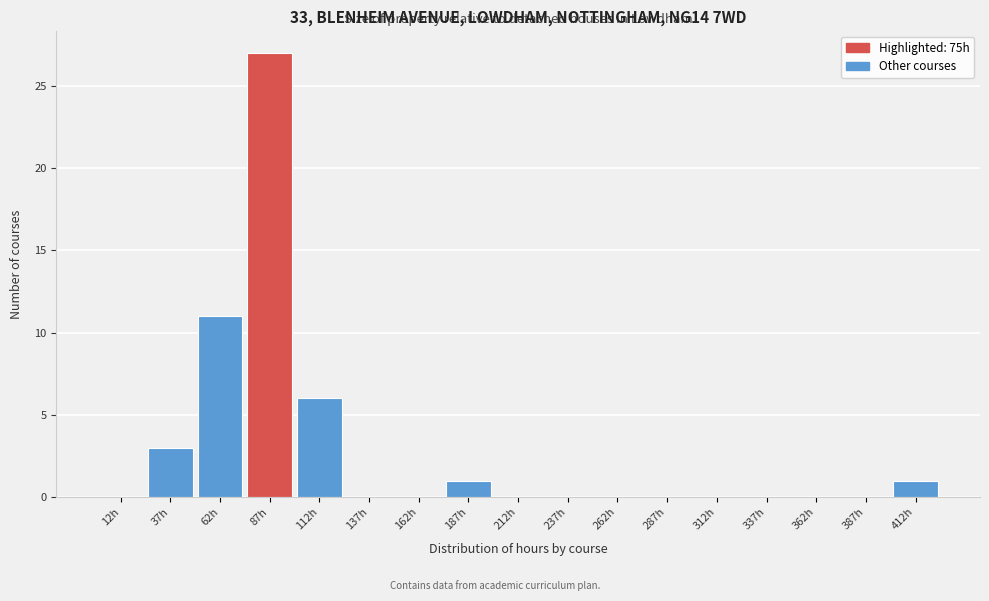

How tall is the bar that spans 175 to 200 on the x-axis? The values are not printed on the chart, so give them approximately, as read against the axis.

1